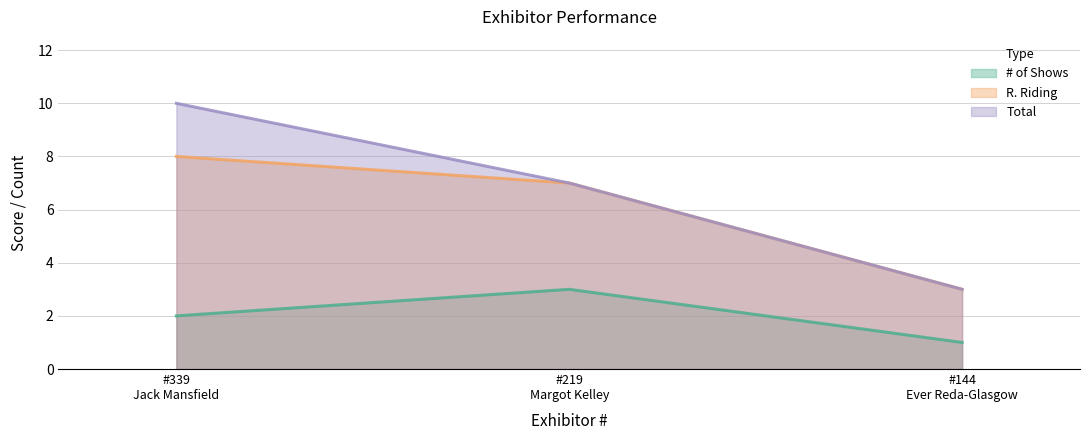

What is the greatest value displayed?

10